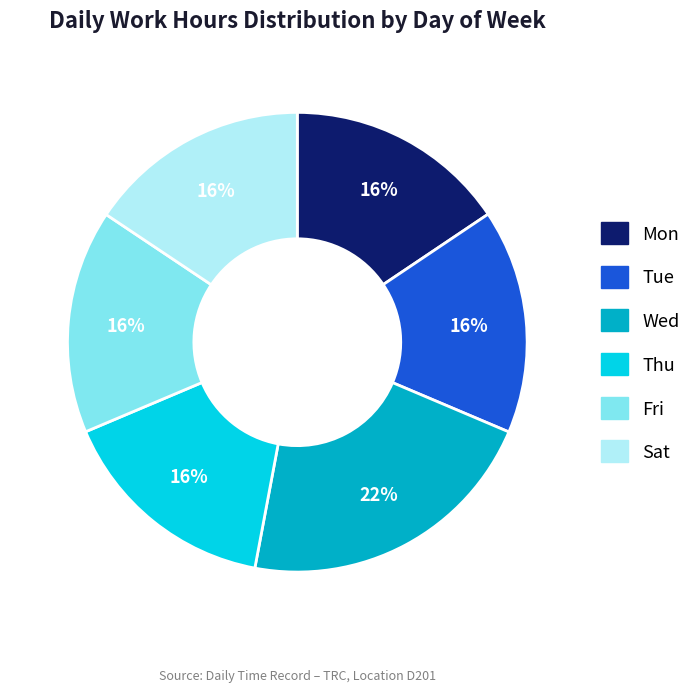

To the nearest percent, what is the combined percentage of Wed and Thu?

37%